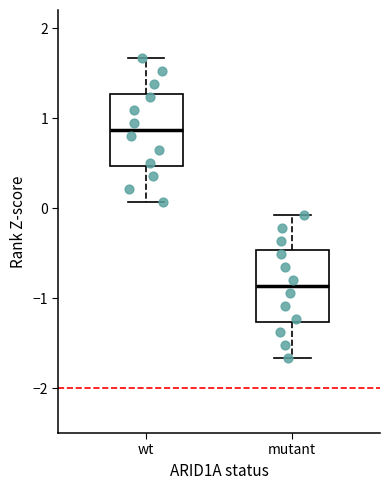

Reading left to right, read every box against the y-axis: the position of its median line, the range the box covers, and the ends of its whiskers. The values are not printed on the chart, so give them approximately, as read against the axis.

wt: median 0.9, box 0.5 to 1.3, whiskers 0.1 to 1.7
mutant: median -0.9, box -1.3 to -0.5, whiskers -1.7 to -0.1